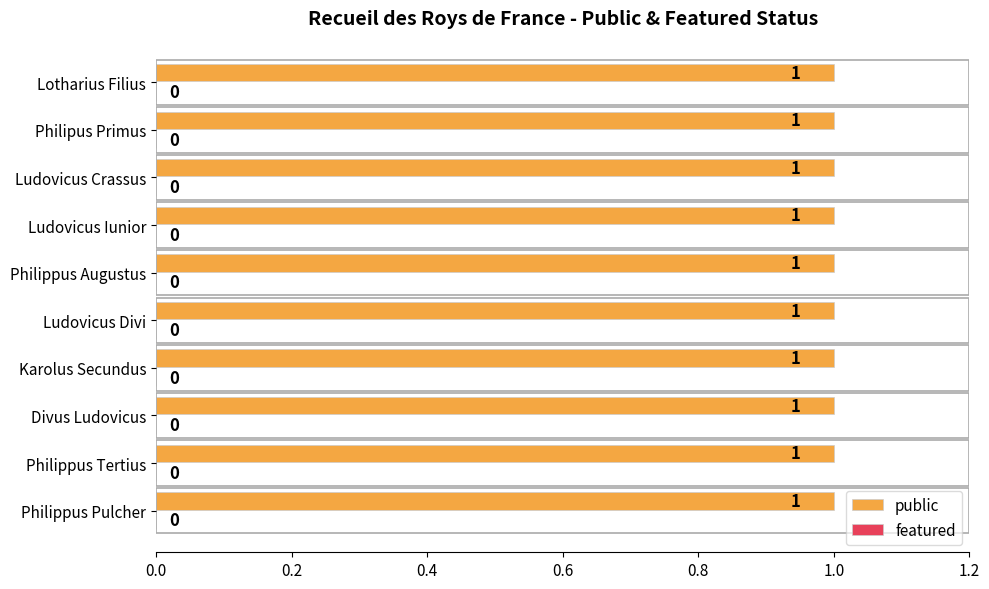

What position from the right is Philippus Tertius?

9